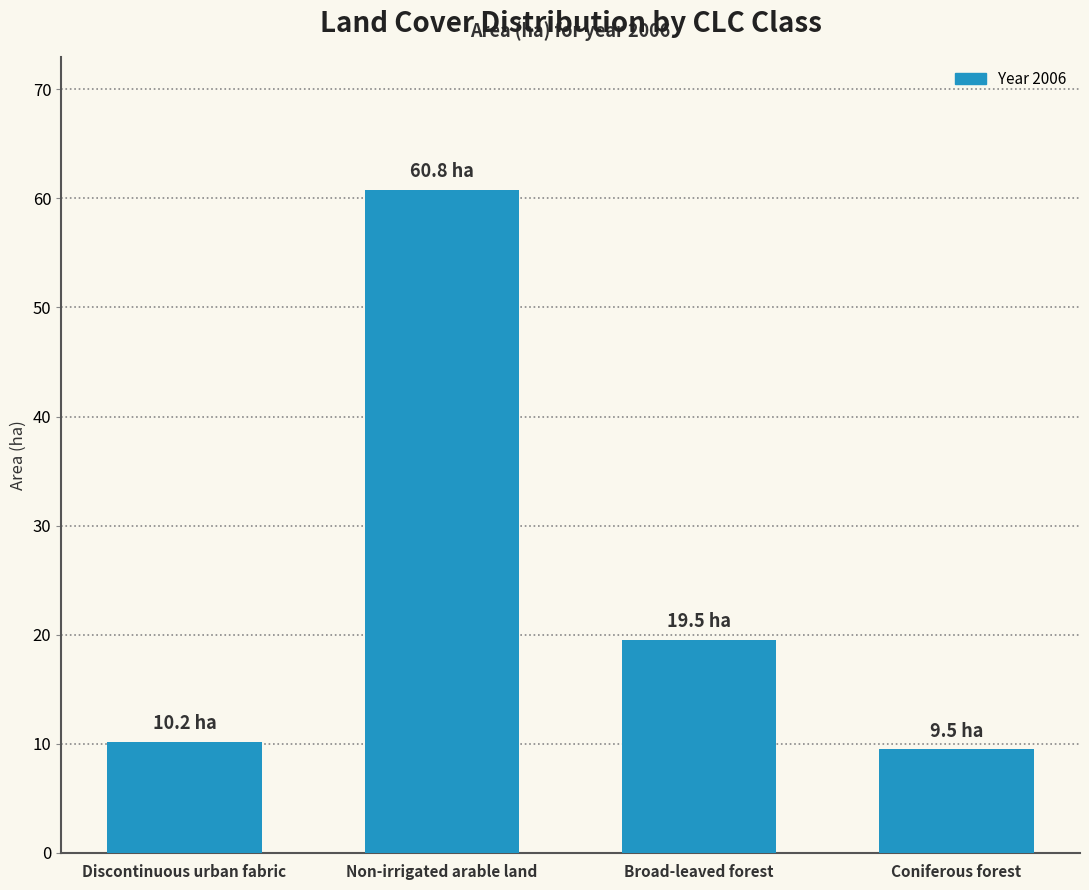

True or false: the data shows 10.2 at Discontinuous urban fabric.

True